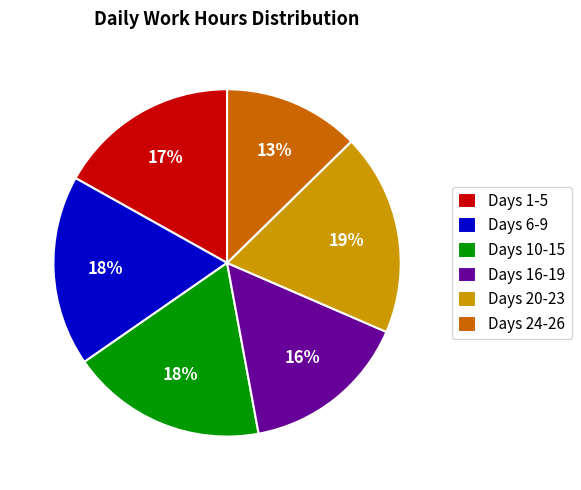

Count the number of slices in the pie.

6